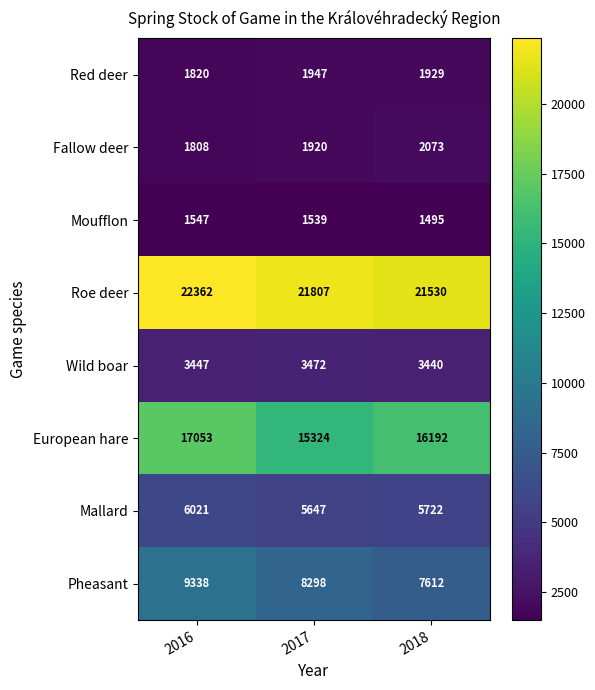

Which category has the highest value across all series?

2016